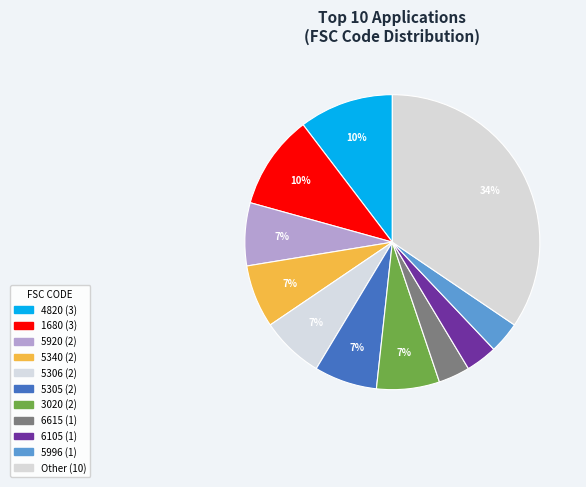

To the nearest percent, what is the difference between the largest and smallest slice percentages?

7%